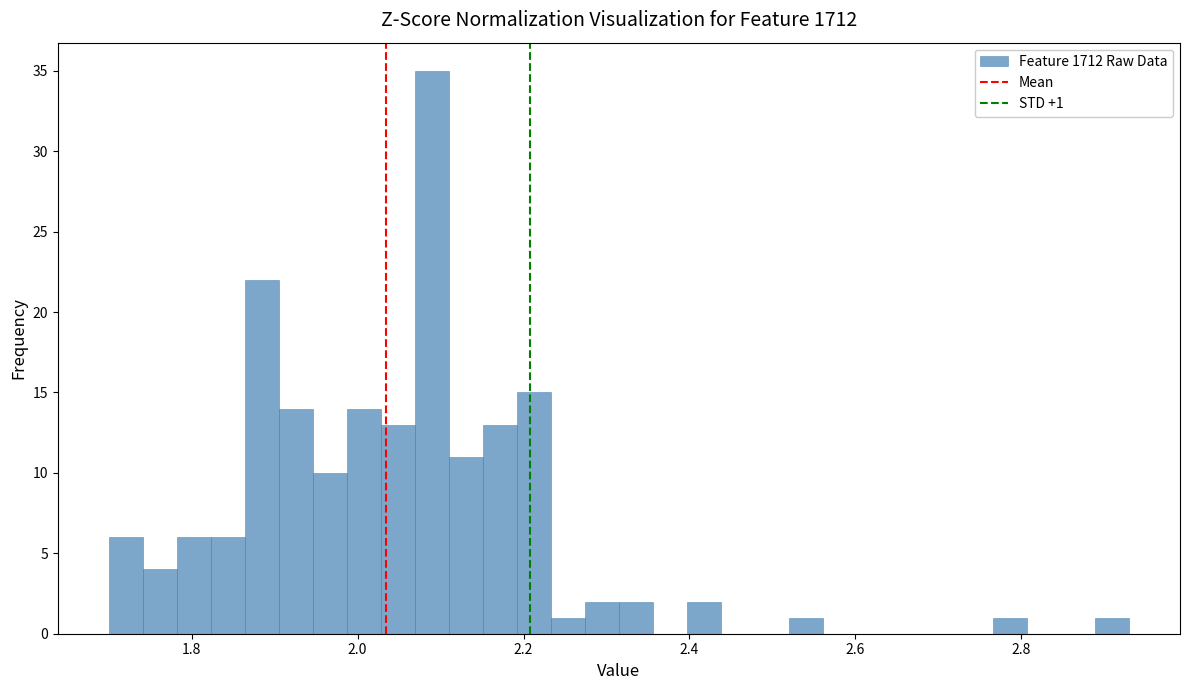

Read against the x-axis, roughly where is the centre of the tallest bar?

2.08